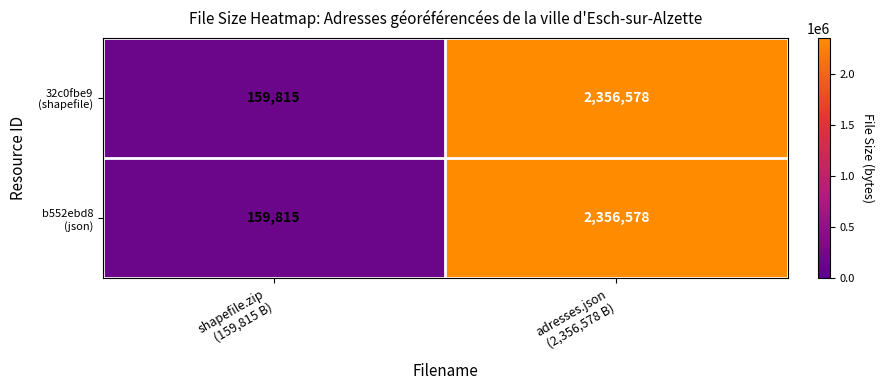

What is the smallest value displayed?

159815